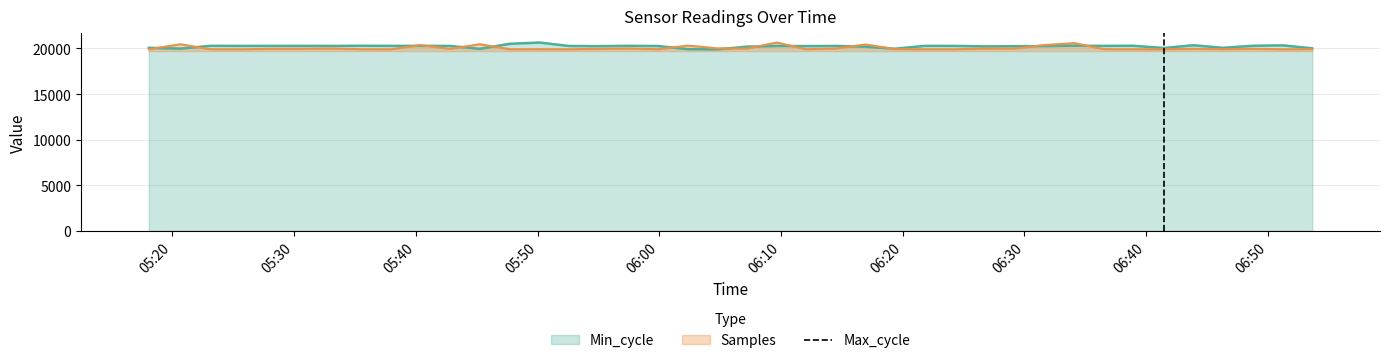

What is the spread (max minus min) of values at 2023/10/03 06:24:15?

369.2